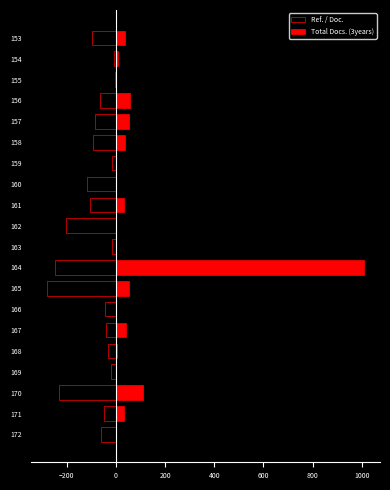

What is the highest value of the Total Docs. (3years) series?

1010